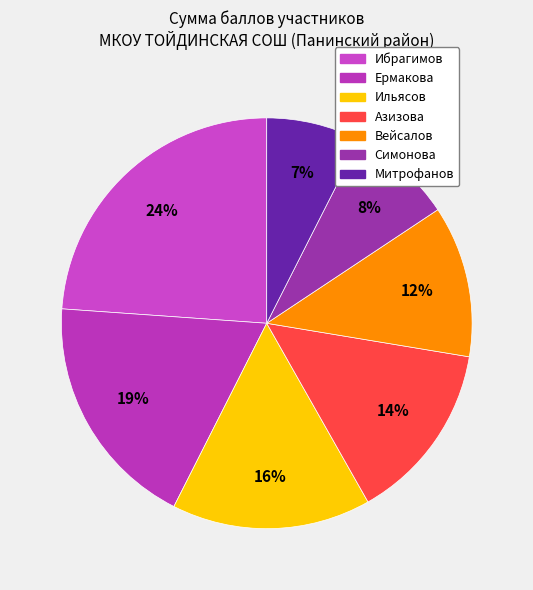

What percentage is the Ильясов slice, to the nearest percent?

16%